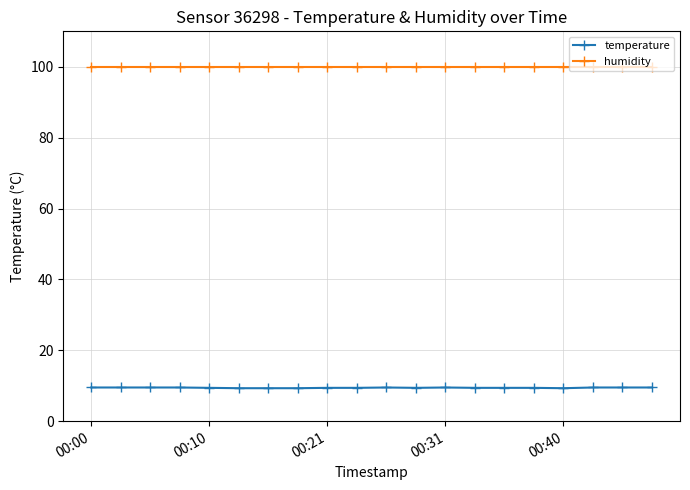

At how many categories does at least one series exceed 13?

20